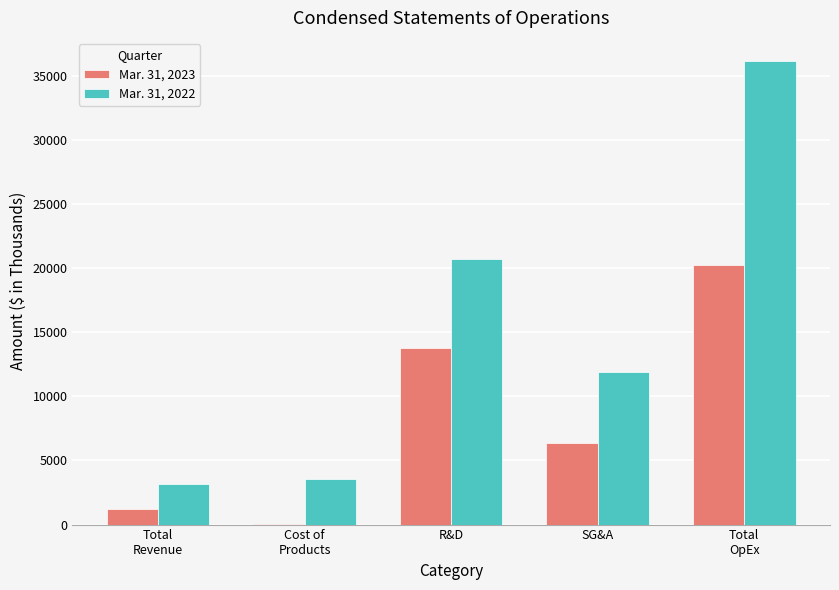

The value of Mar. 31, 2022 at R&D is 32678. True or false?

False